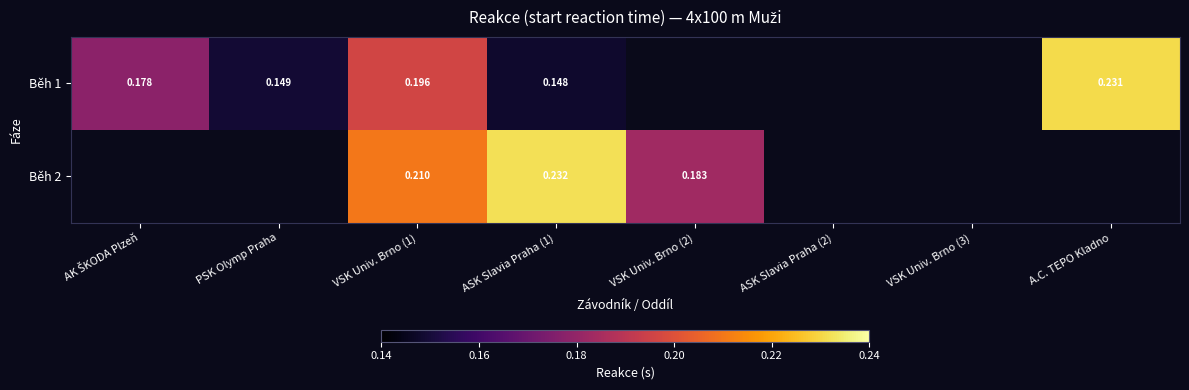

What is the highest value of the Běh 1 series?

0.2